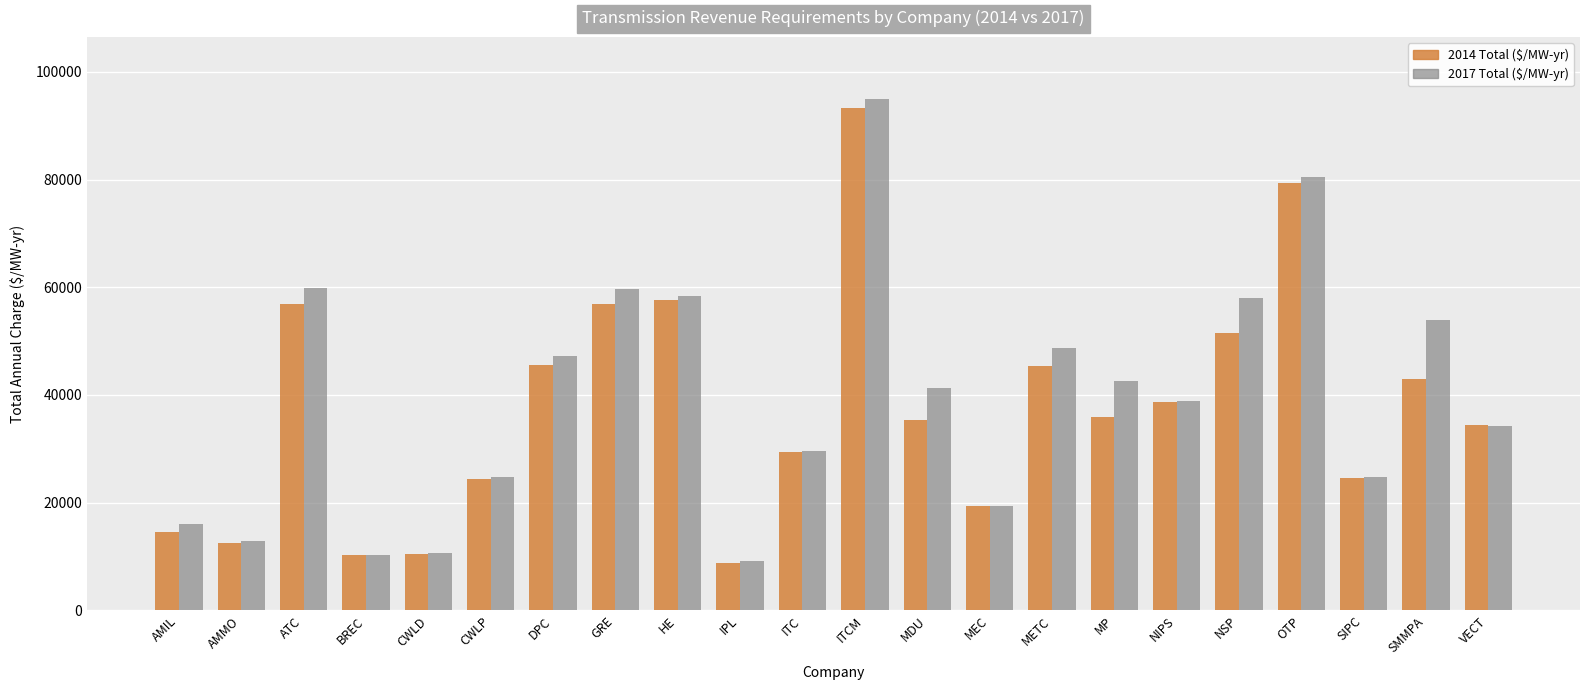

What is the total value across all series at AMMO?

25396.5